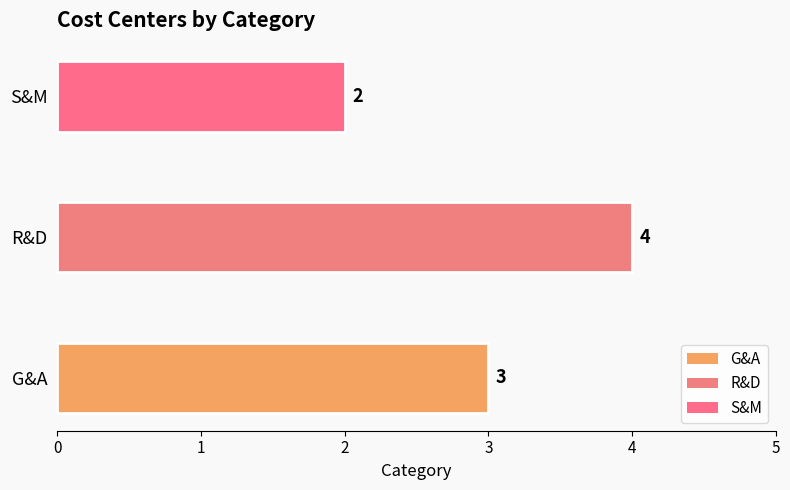

Reading bottom to top, extract all data points from this chart.

3	4	2